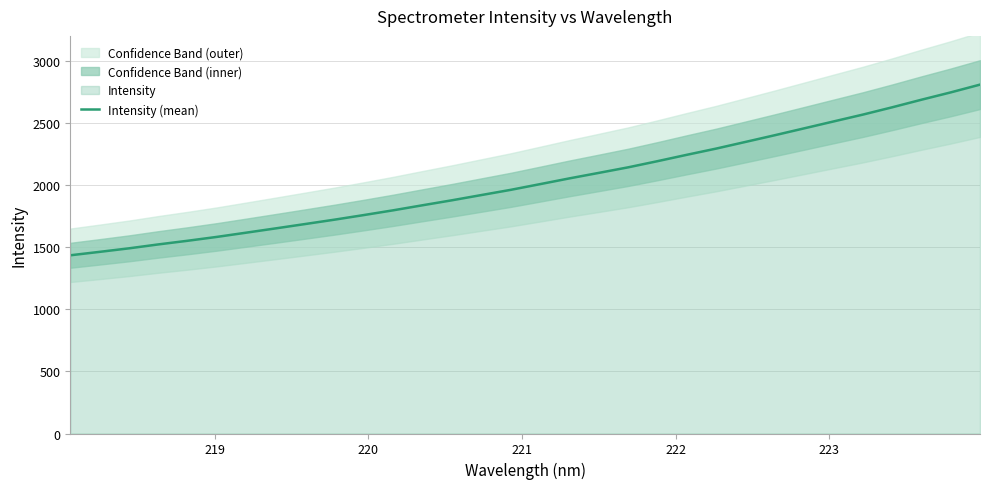

What is the minimum value shown in the chart?

1434.3